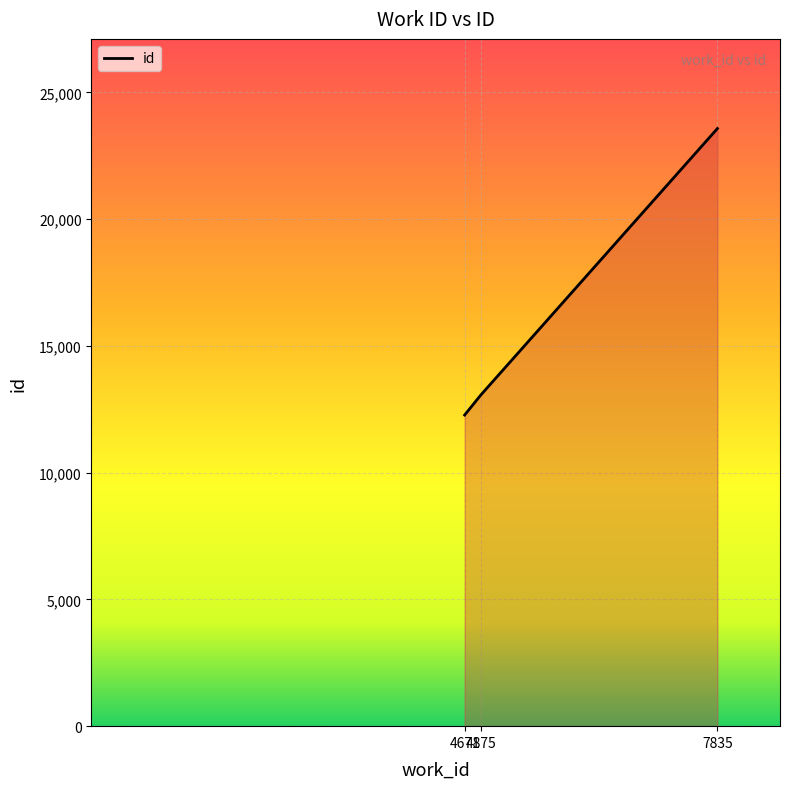

Does the chart display data point markers on the line(s)?

No